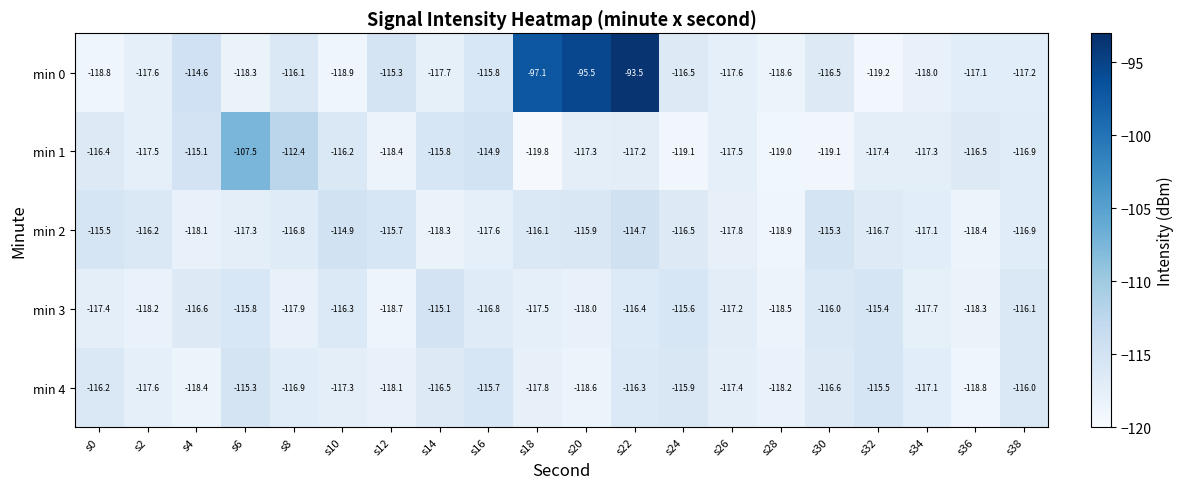

What is the difference between the maximum and minimum values in the min 3 series?

3.6